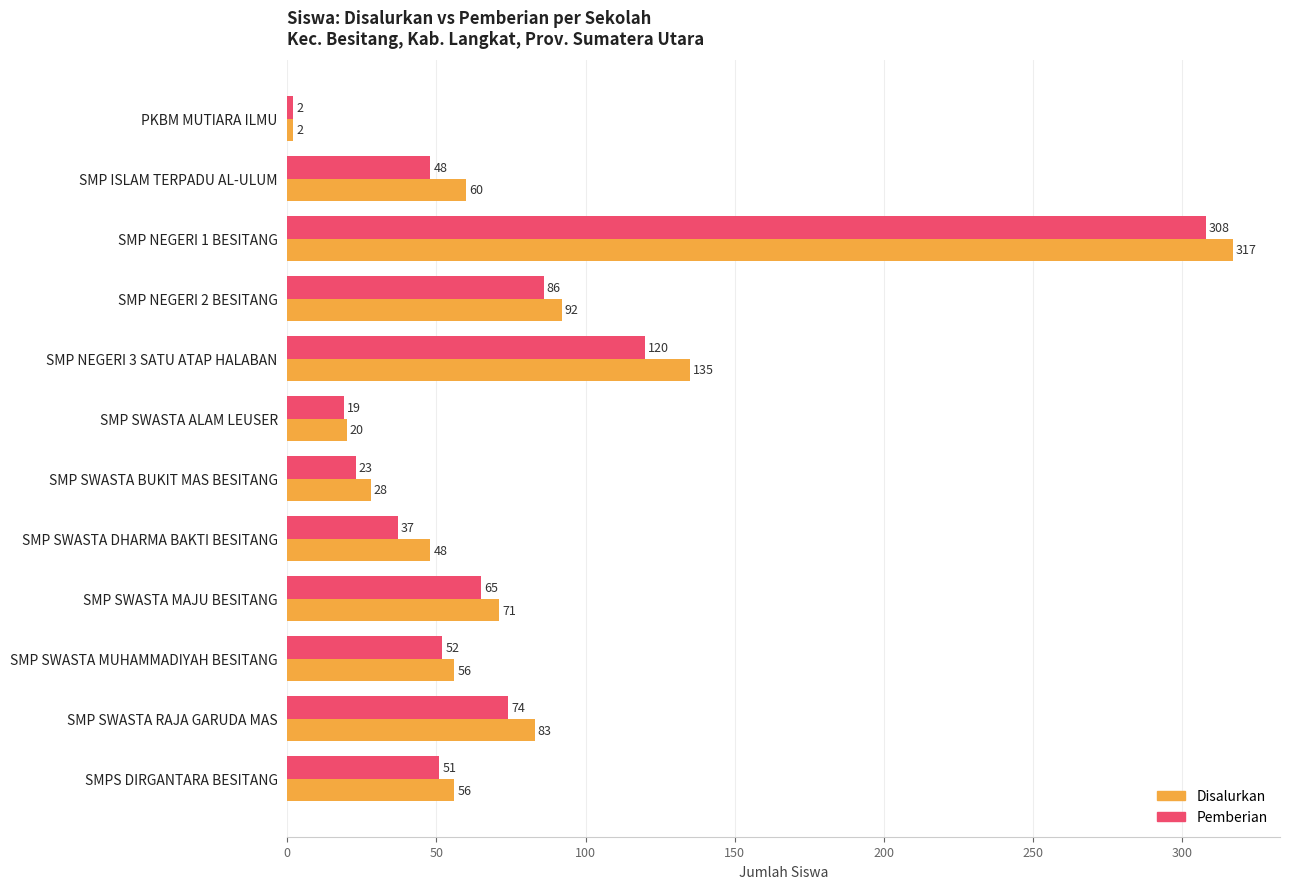

Rank the series by their average value, from lowest to highest.

Pemberian, Disalurkan